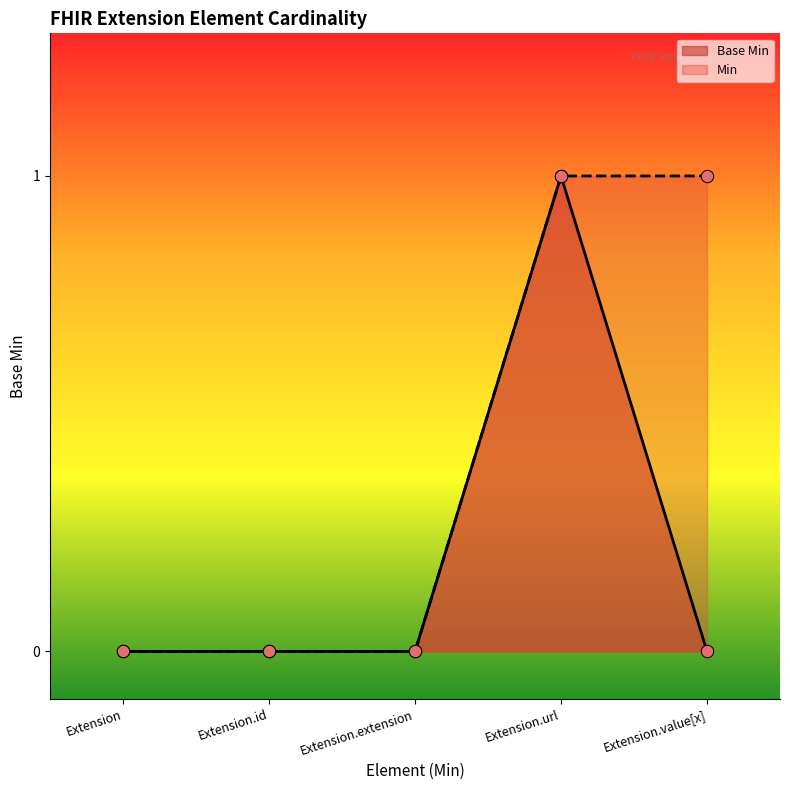

Which has a higher value, Extension.url or Extension.id?

Extension.url